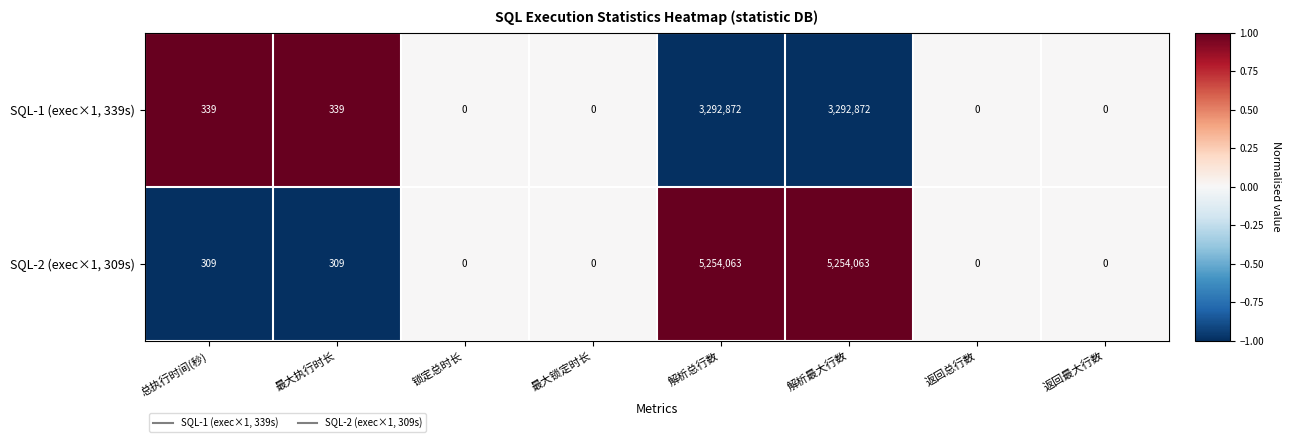

Rank the series by their average value, from lowest to highest.

SQL-1 (exec×1, 339s), SQL-2 (exec×1, 309s)